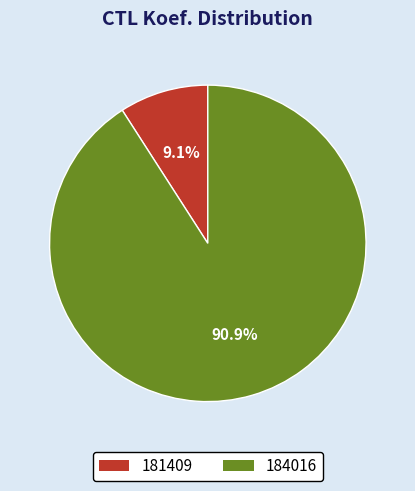

To the nearest percent, what is the difference between the 181409 and 184016 slice percentages?

82%